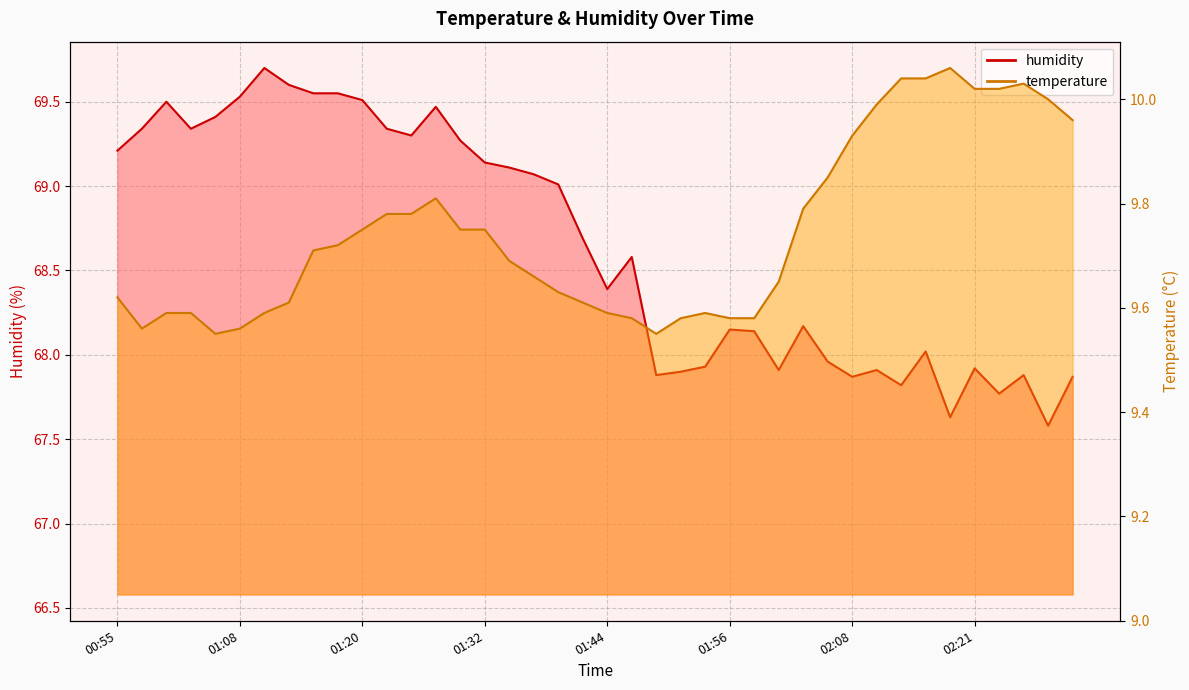

Reading left to right, what are all the values shown in this chart?

temperature: 9.6	9.6	9.6	9.6	9.6	9.6	9.6	9.6	9.7	9.7	9.8	9.8	9.8	9.8	9.8	9.8	9.7	9.7	9.6	9.6	9.6	9.6	9.6	9.6	9.6	9.6	9.6	9.7	9.8	9.8	9.9	10.0	10.0	10.0	10.1	10.0	10.0	10.0	10.0	10.0
humidity: 69.2	69.3	69.5	69.3	69.4	69.5	69.7	69.6	69.5	69.5	69.5	69.3	69.3	69.5	69.3	69.1	69.1	69.1	69.0	68.7	68.4	68.6	67.9	67.9	67.9	68.2	68.1	67.9	68.2	68.0	67.9	67.9	67.8	68.0	67.6	67.9	67.8	67.9	67.6	67.9